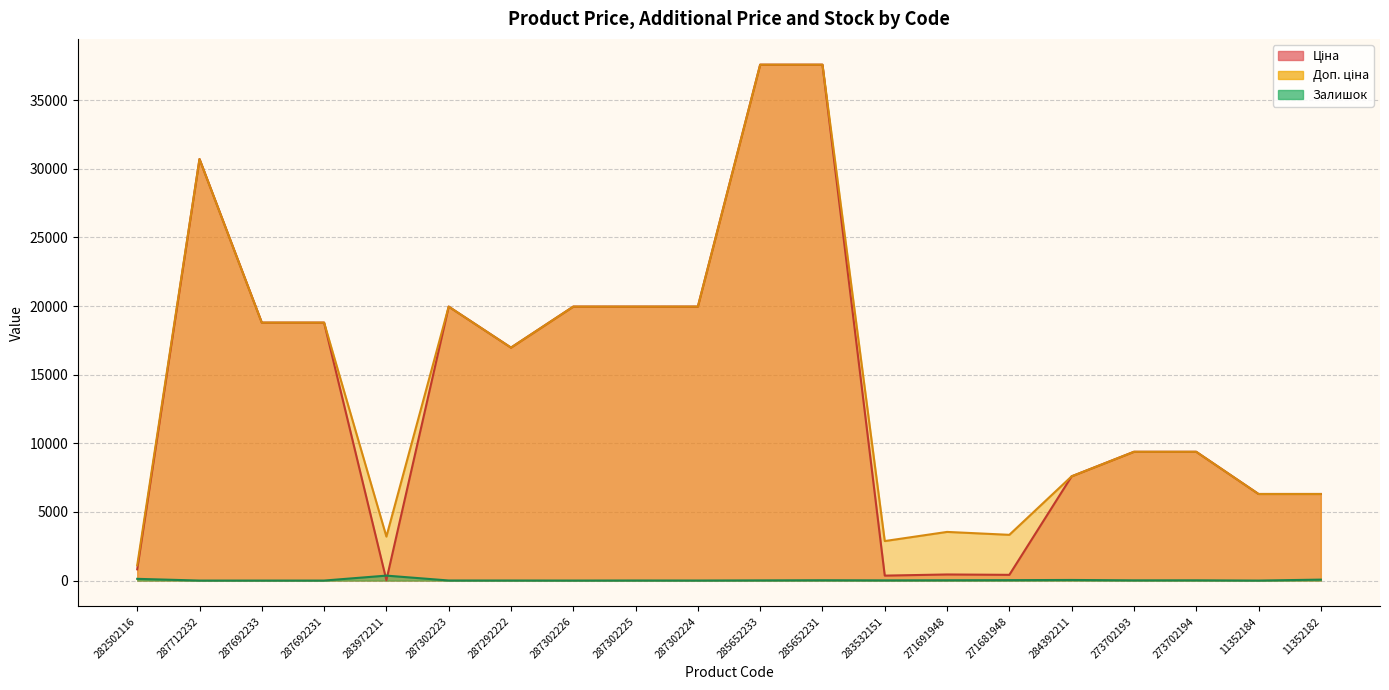

What are all the series names shown in the legend?

Ціна, Доп. ціна, Залишок